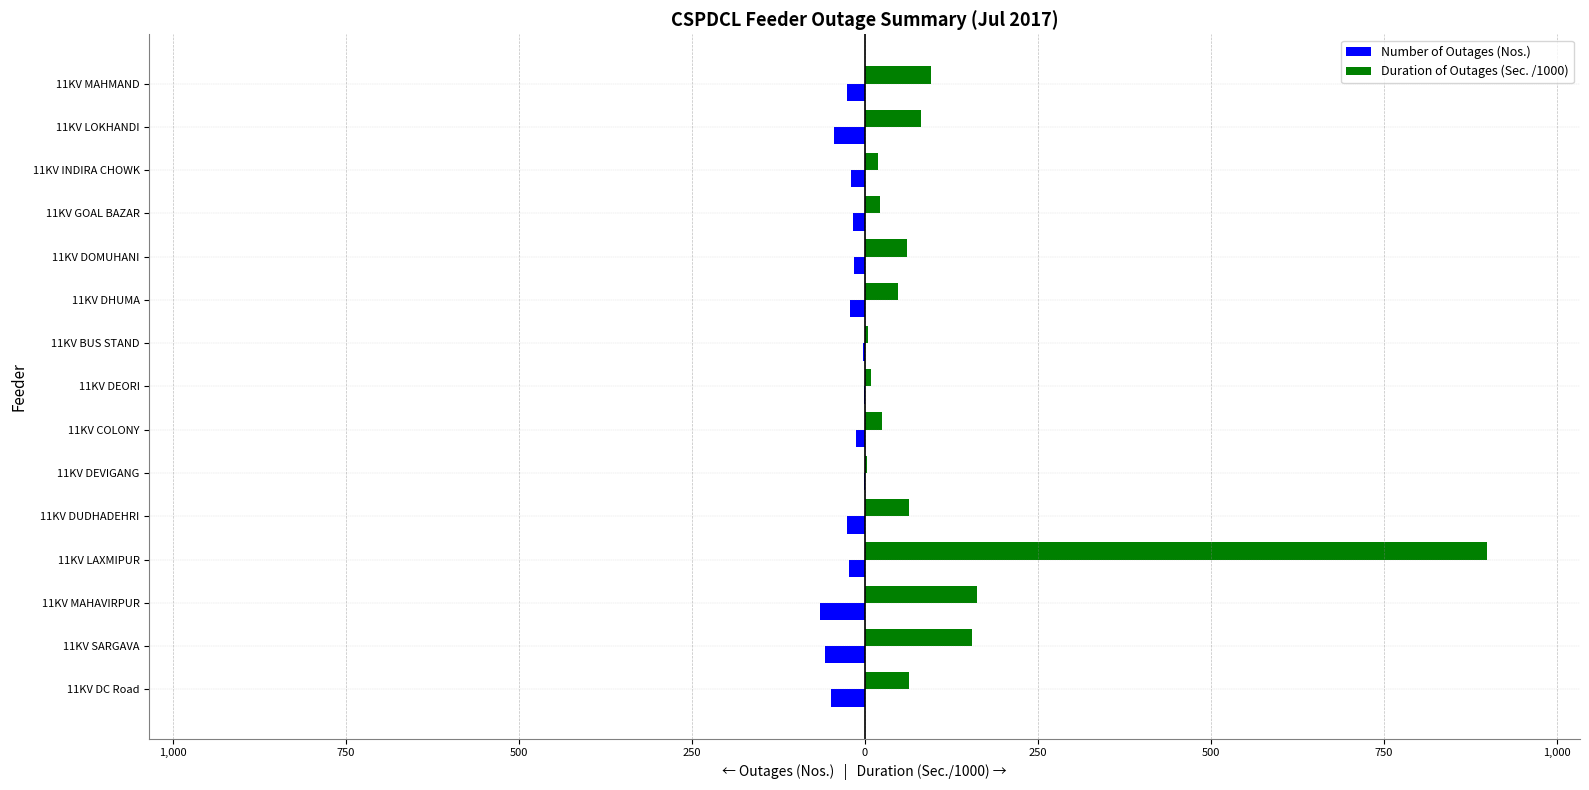

What are all the series names shown in the legend?

Number of Outages (Nos.), Duration of Outages (Sec. /1000)